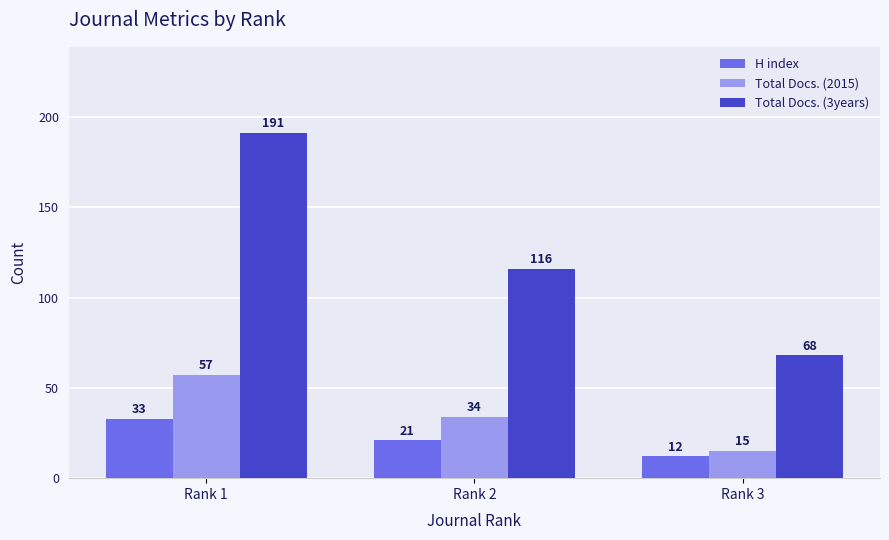

The value of H index at Rank 3 is 12. True or false?

True